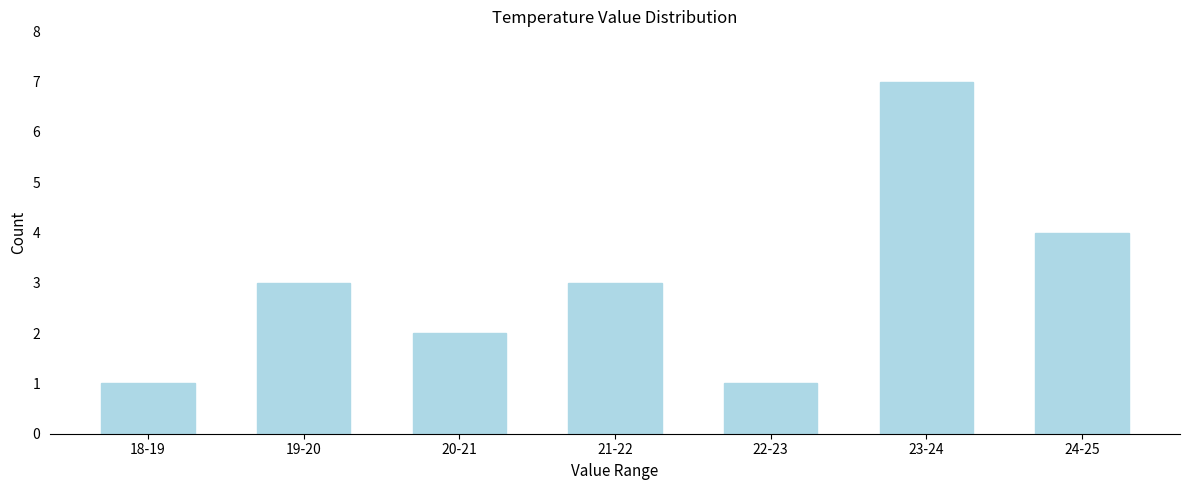

Reading left to right, extract all data points from this chart.

1	3	2	3	1	7	4